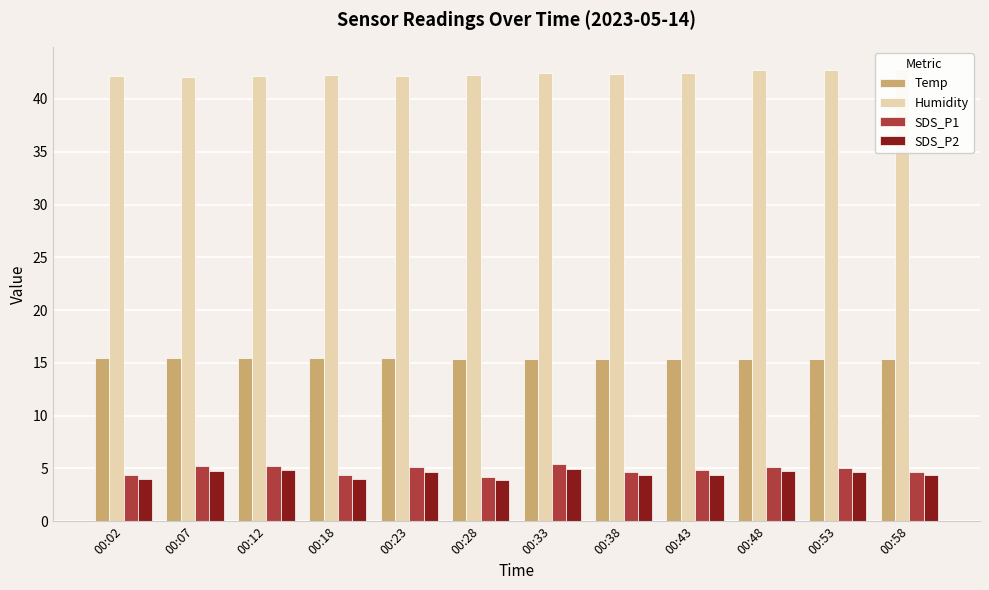

What is the average value of the Humidity series?

42.4